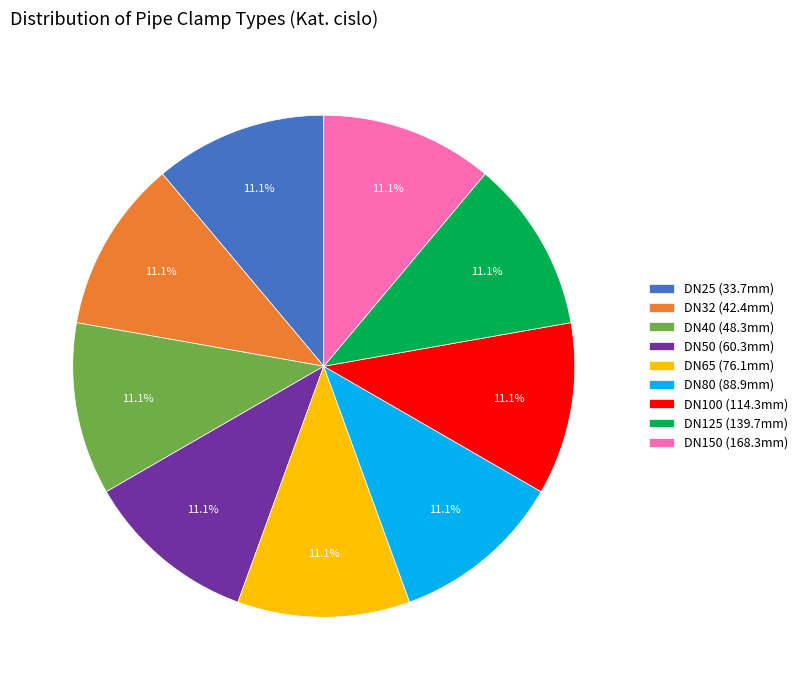

Is there any slice that represents more than half of the pie?

No